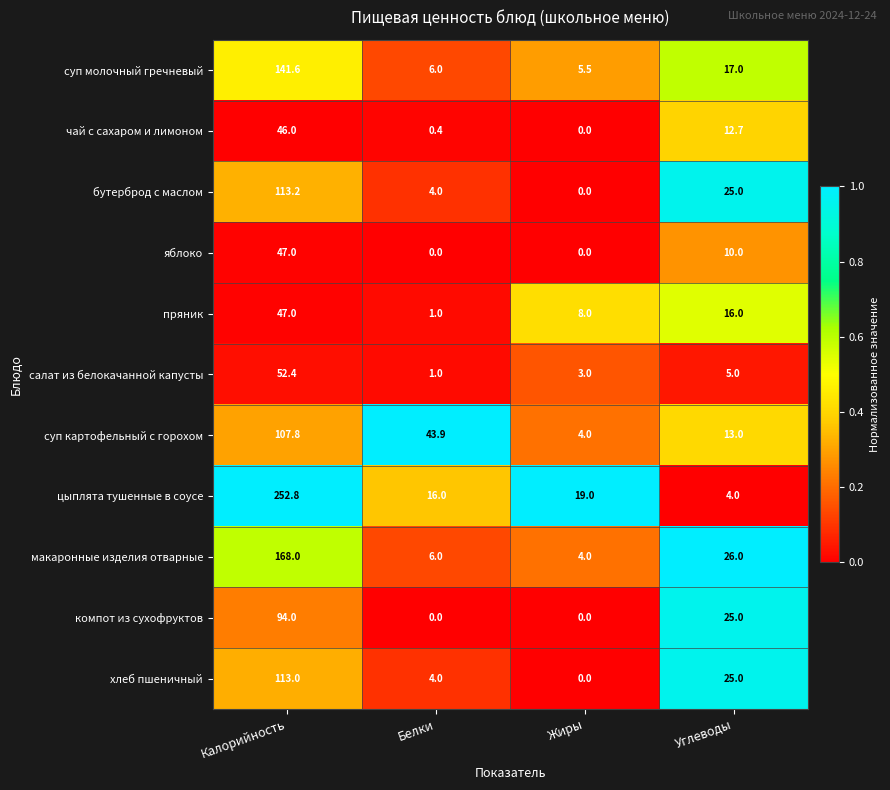

Which series has the largest range (max minus min)?

цыплята тушенные в соусе